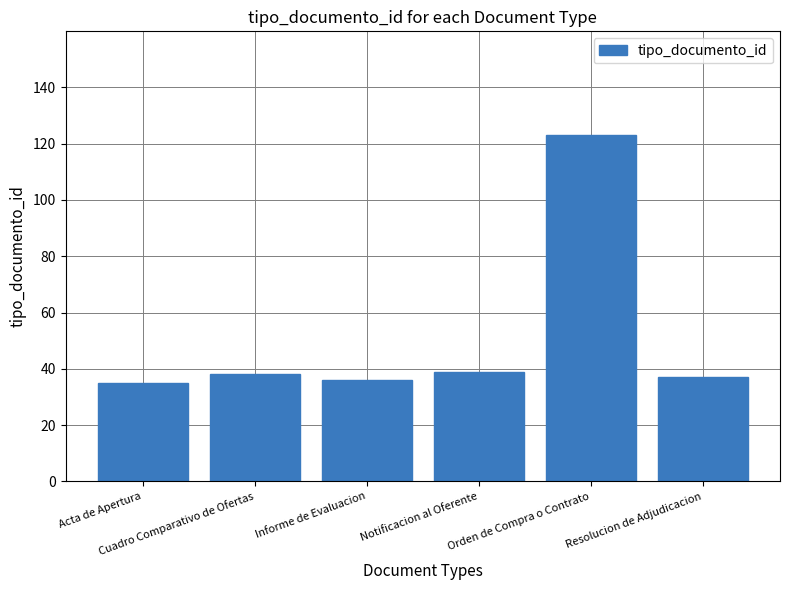

The value at Resolucion de Adjudicacion is 37. True or false?

True